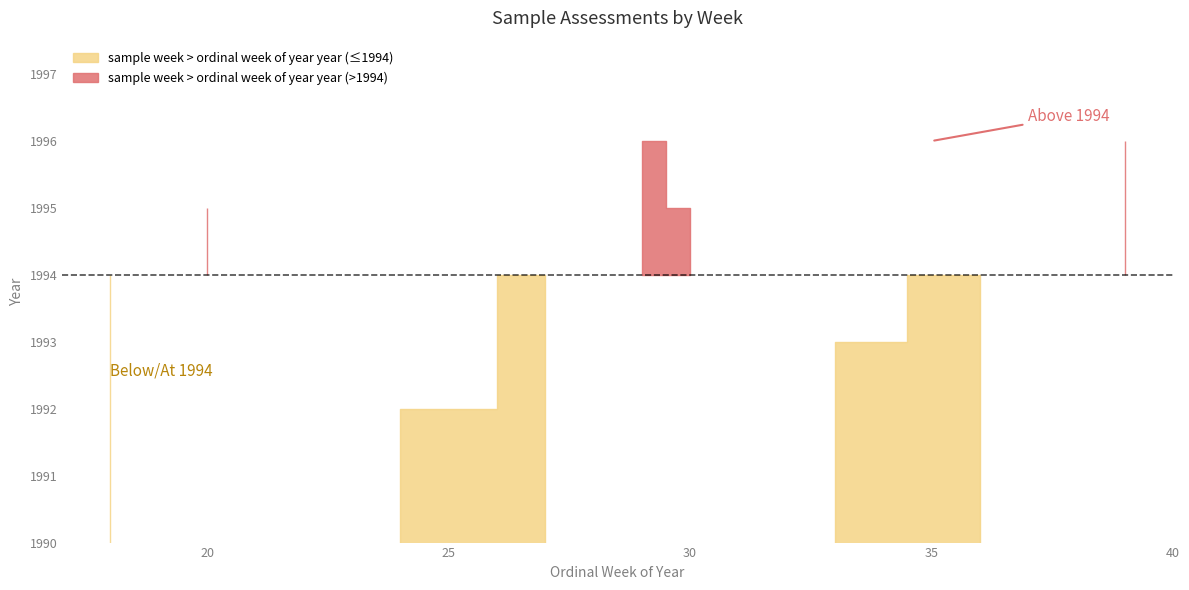

Which category has the highest value across all series?

29